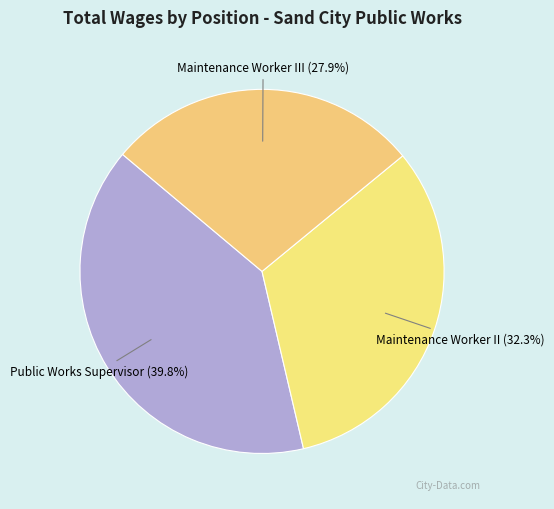

What is the ratio of the value at Maintenance Worker III (27.9%) to the value at Maintenance Worker II (32.3%)?

0.9